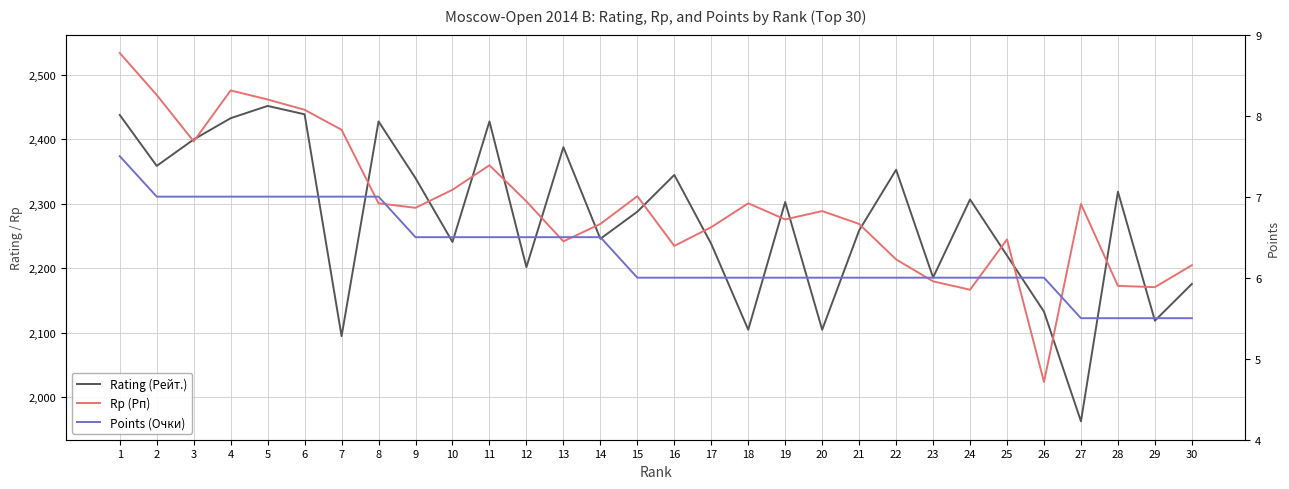

True or false: Rating (Рейт.) has a value of 848.0 at 6.

False